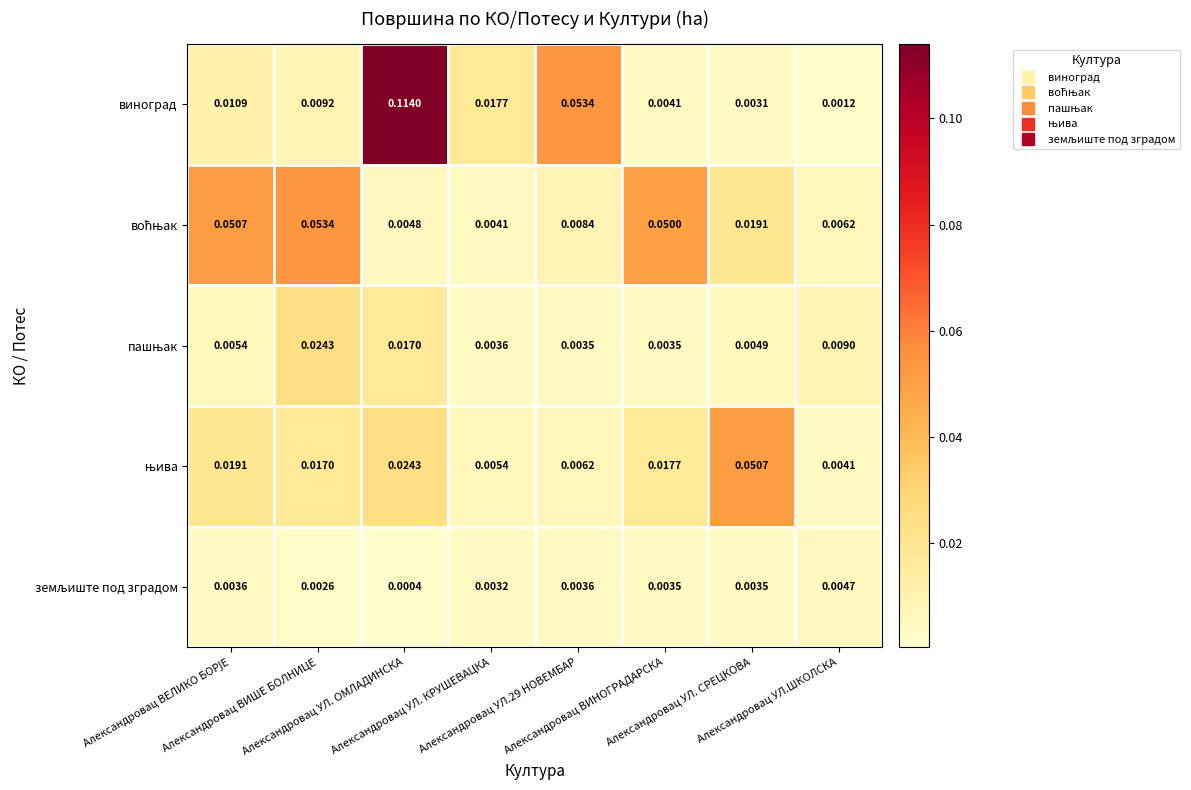

Which series has the largest range (max minus min)?

виноград